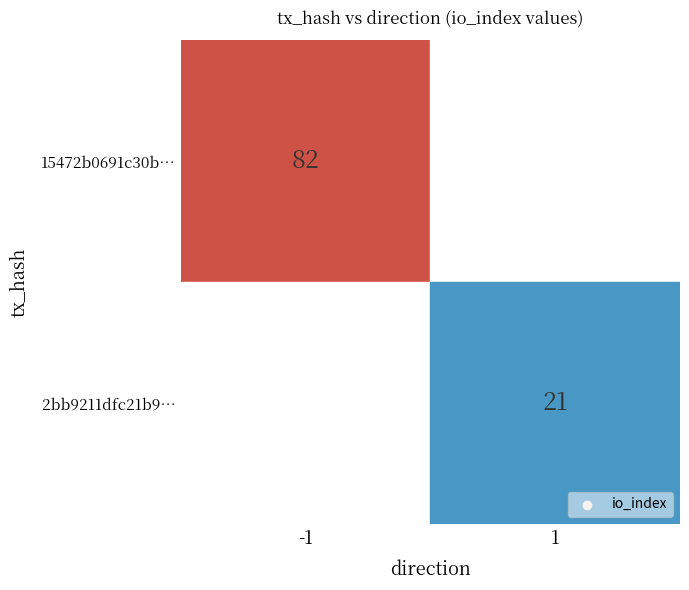

What is the average value of the 2bb9211dfc21b970b31a573c38d46e04e6496d9 series?

11